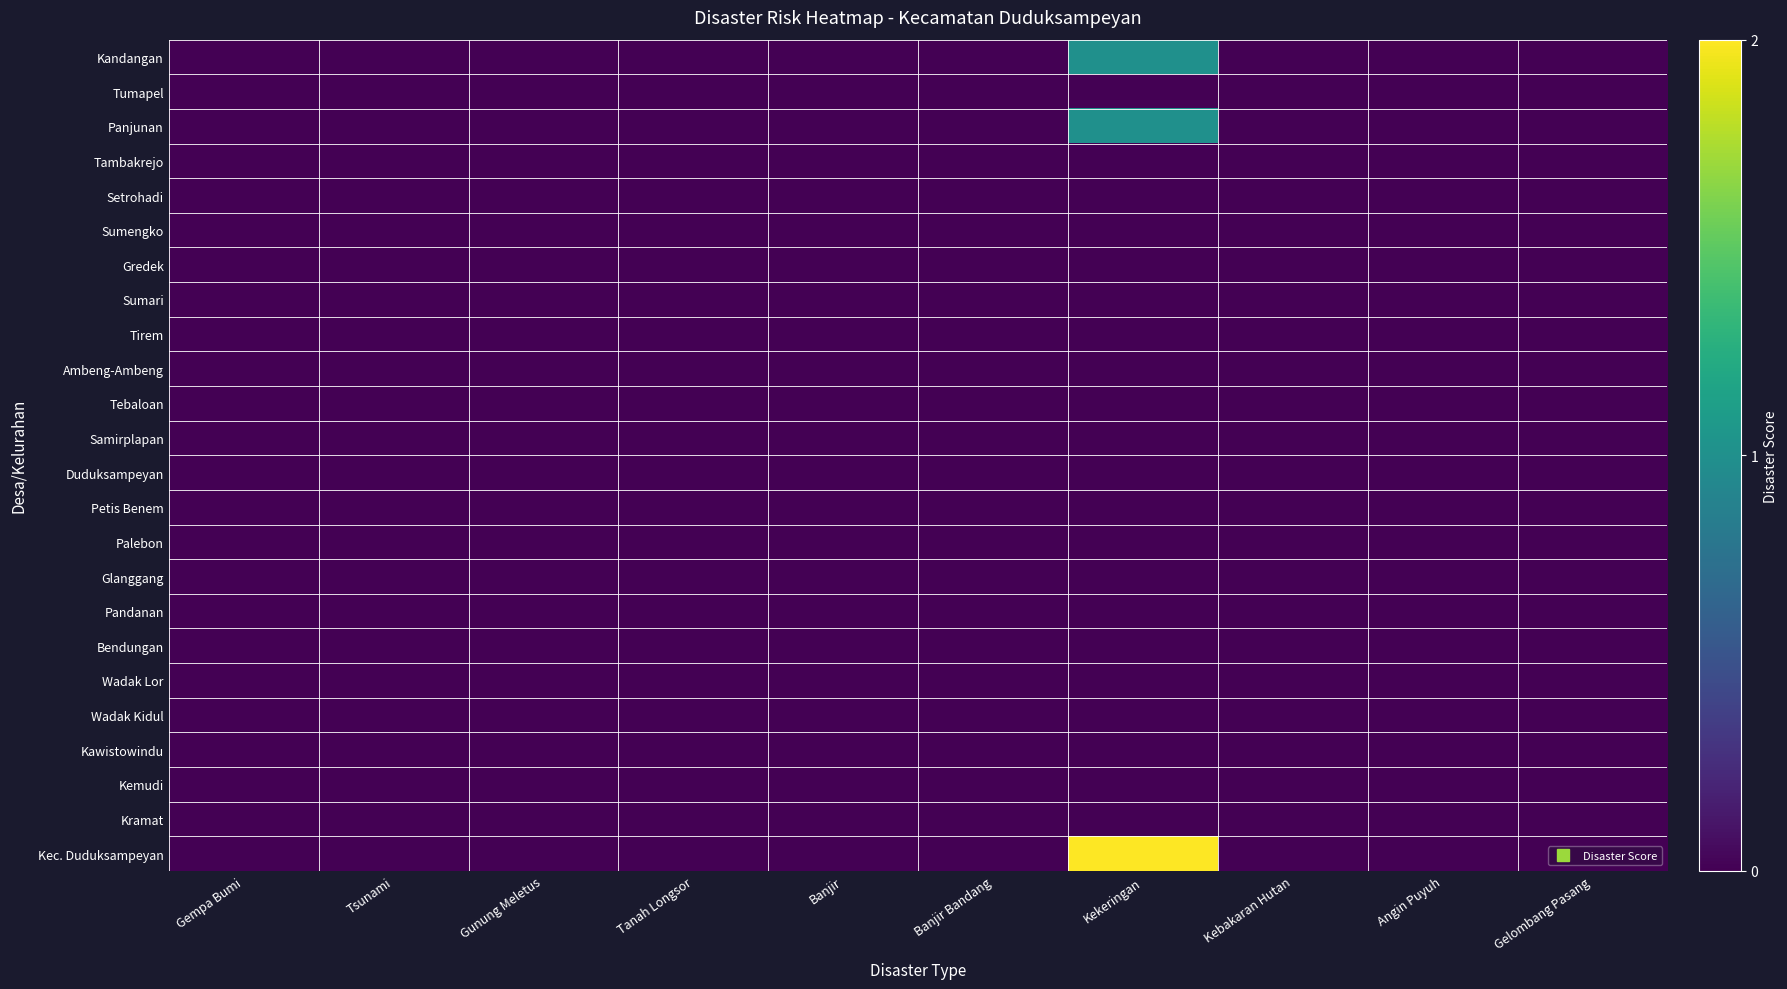

Rank the series by their maximum value, from highest to lowest.

Kec. Duduksampeyan, Kandangan, Panjunan, Tumapel, Tambakrejo, Setrohadi, Sumengko, Gredek, Sumari, Tirem, Ambeng-Ambeng, Tebaloan, Samirplapan, Duduksampeyan, Petis Benem, Palebon, Glanggang, Pandanan, Bendungan, Wadak Lor, Wadak Kidul, Kawistowindu, Kemudi, Kramat